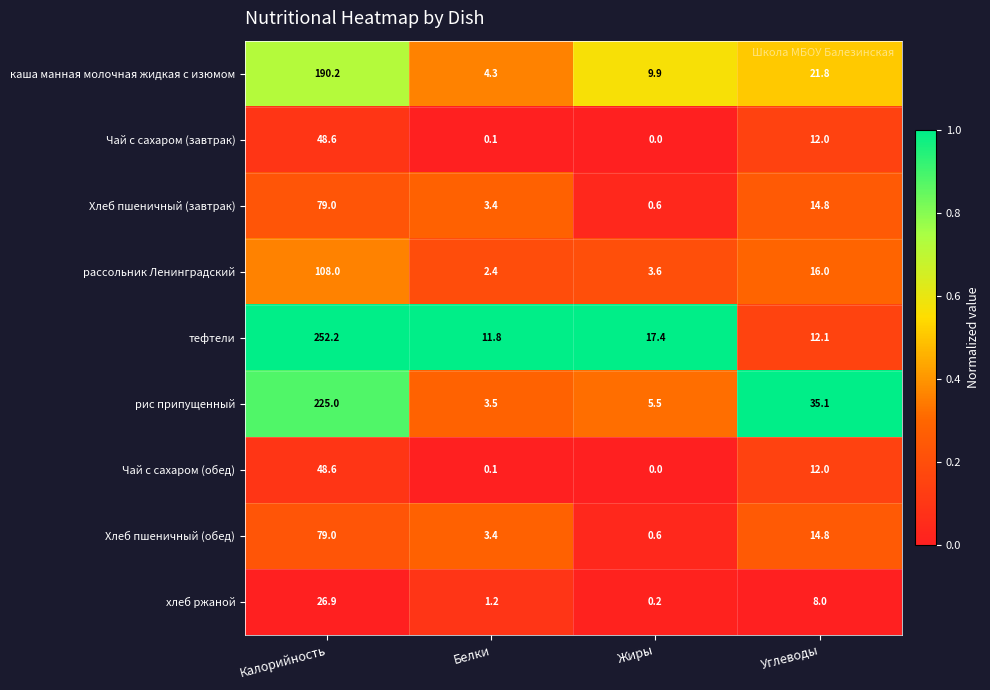

What is the greatest value displayed?

252.2